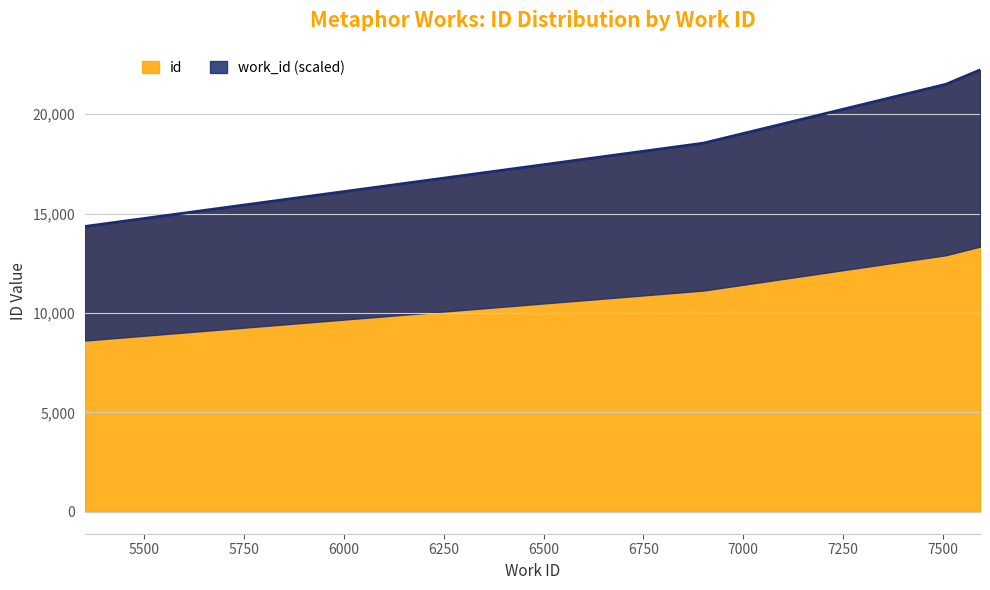

Which category has the lowest value across all series?

5351